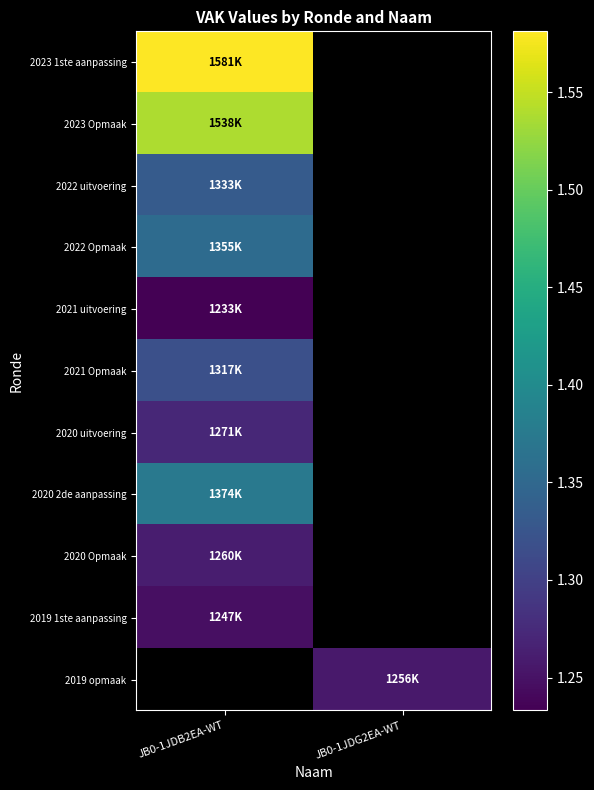

Count the number of categories in the chart.

2